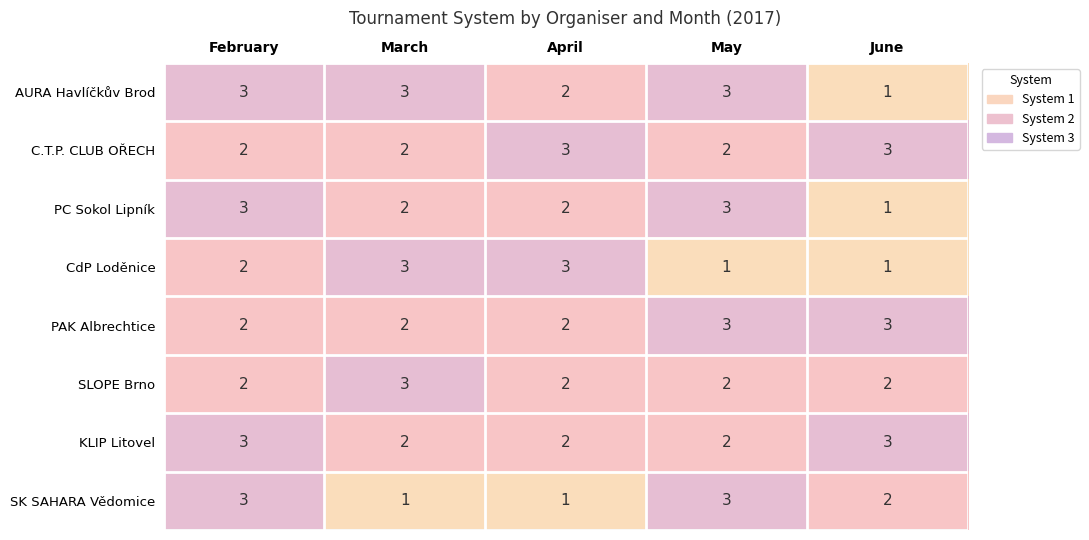

True or false: PAK Albrechtice has a value of 5 at June.

False